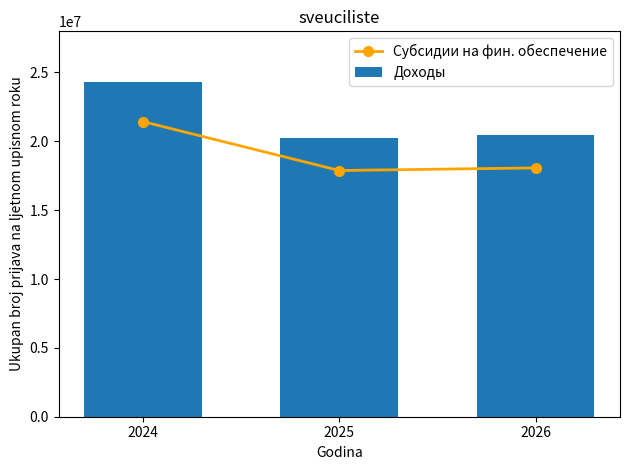

True or false: Субсидии на фин. обеспечение has a value of 18067765.6 at 2026.

True